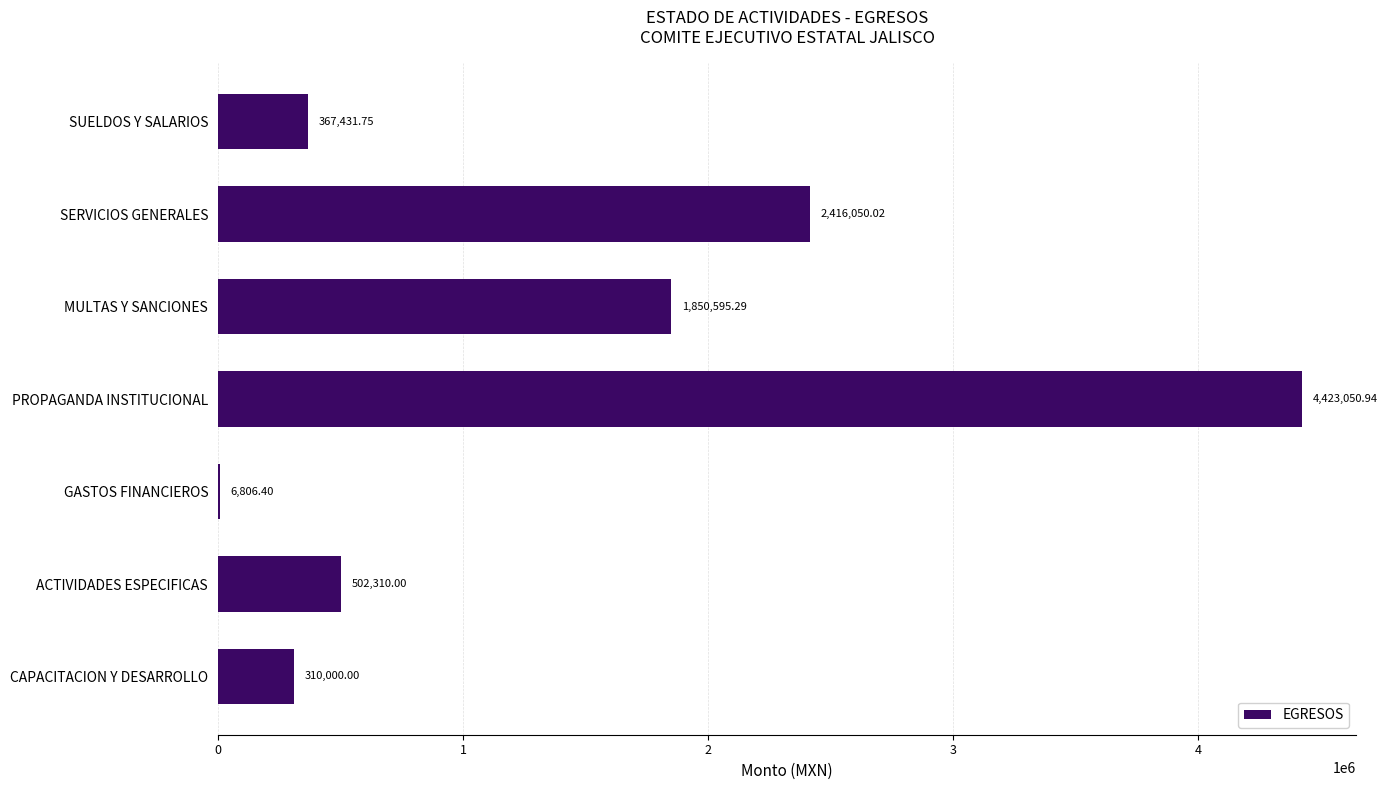

What is the sum of all values?

9876244.4